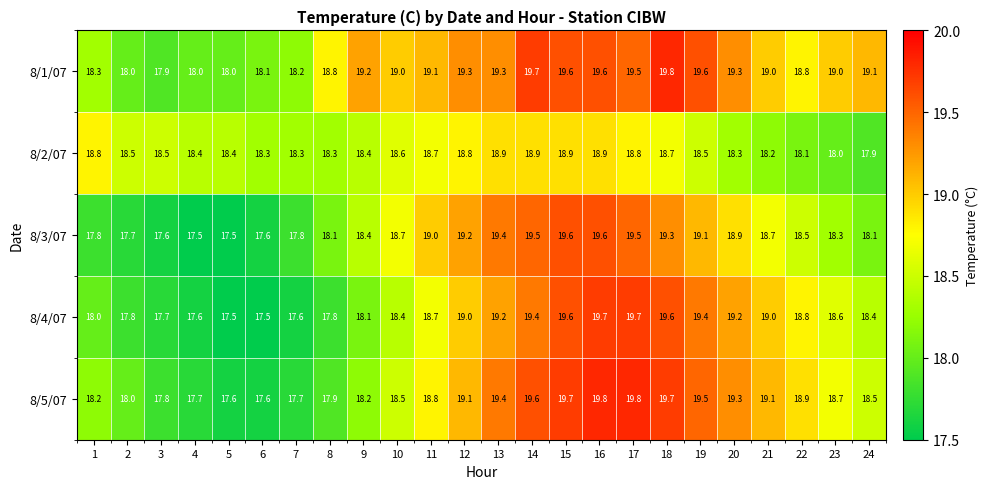

The value of 8/1/07 at 5 is 18.0. True or false?

True